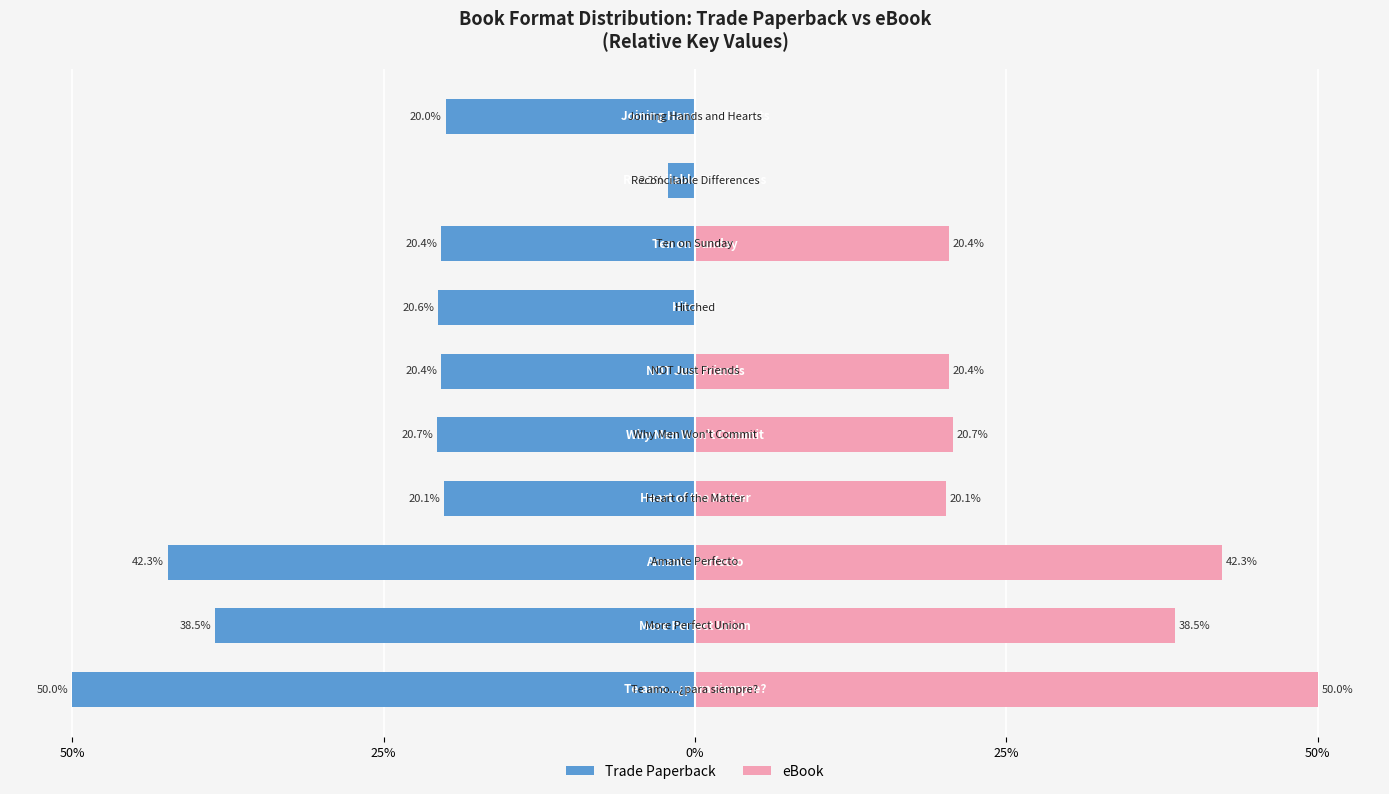

Are the bars grouped side by side (vs. stacked)?

Yes